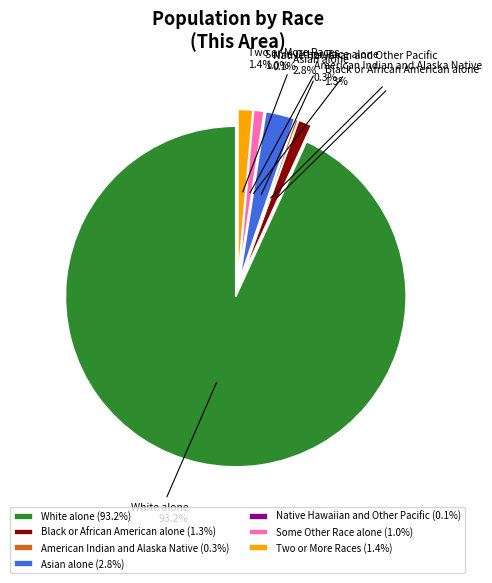

How many slices are in this pie chart?

7